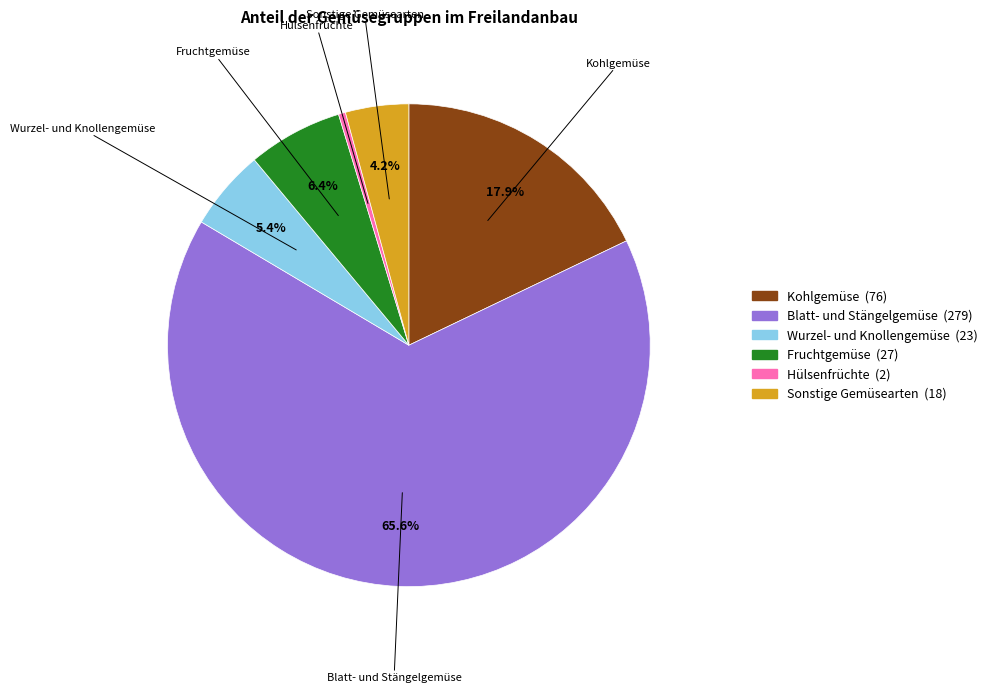

Which has a higher value, Fruchtgemüse or Sonstige Gemüsearten?

Fruchtgemüse